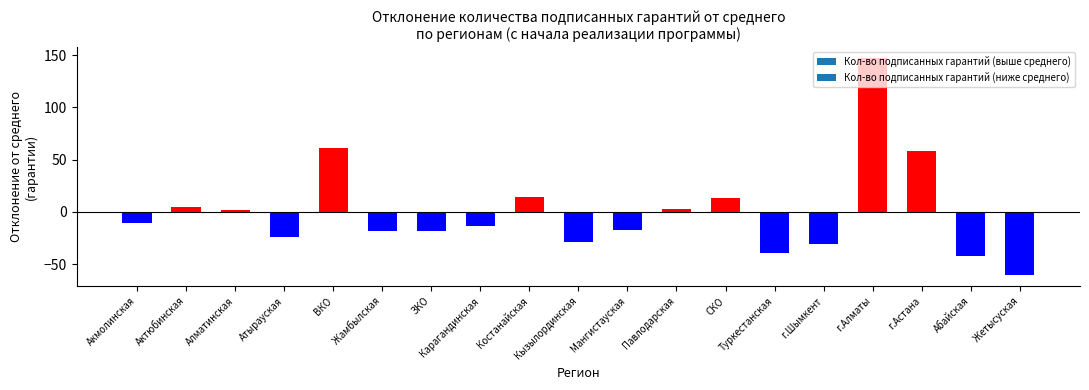

At which label does Кол-во подписанных гарантий (с начала) reach its peak?

г.Алматы